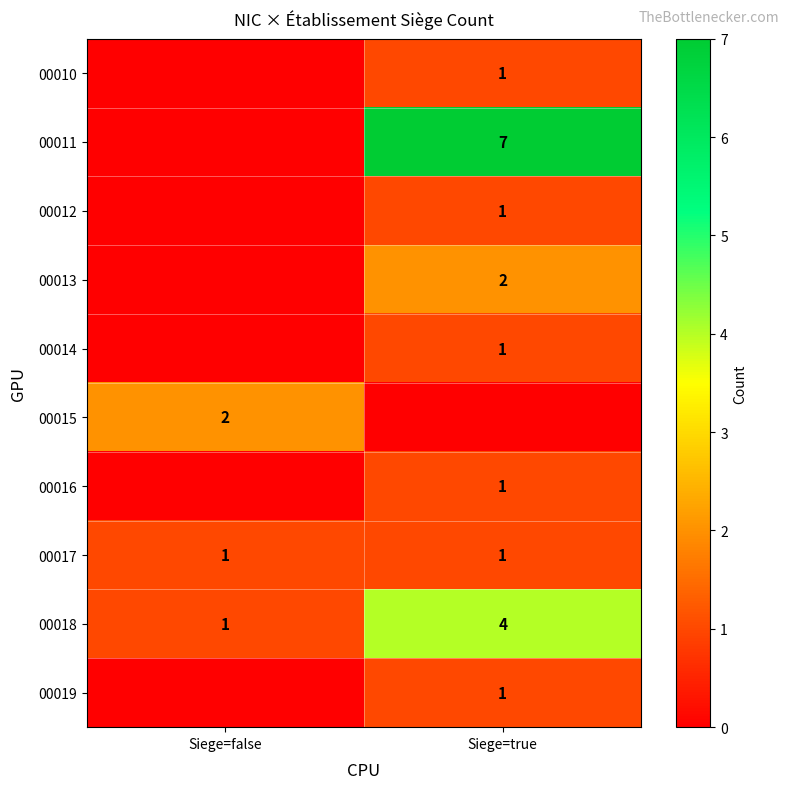

How many data points in row_0 are less than 1?

1